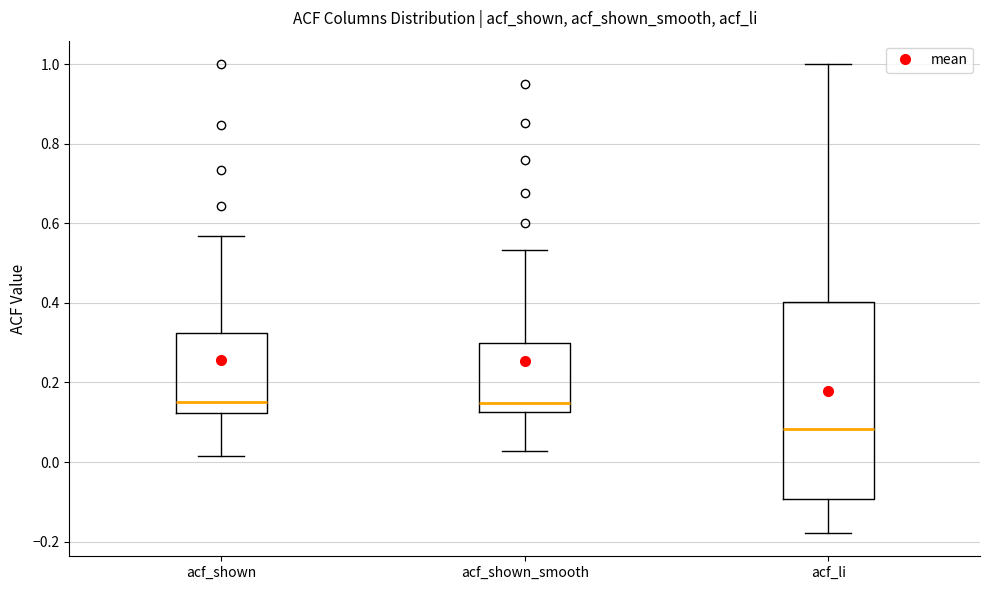

Where does the lower whisker of the box for acf_li end on the y-axis? The values are not printed on the chart, so give them approximately, as read against the axis.

-0.18